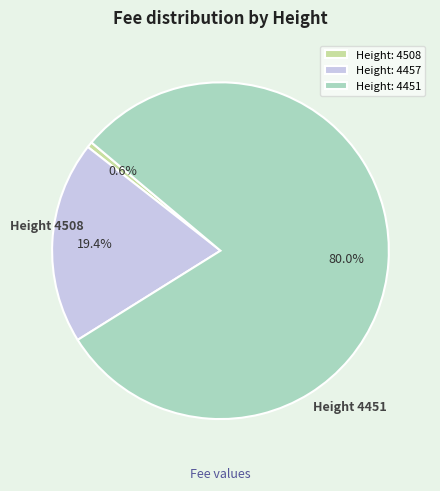

Which category has the biggest portion of the pie?

Height: 4451